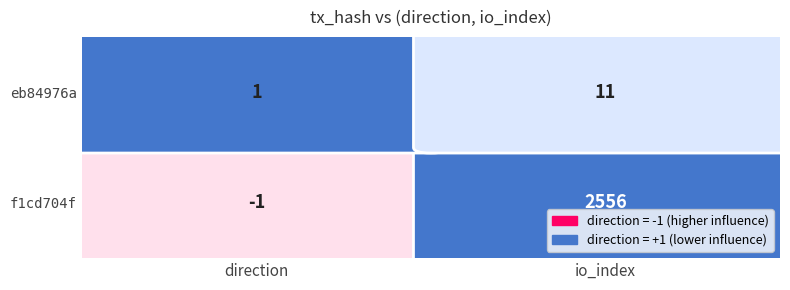

At io_index, list the series in order from largest to smallest.

f1cd704f, eb84976a